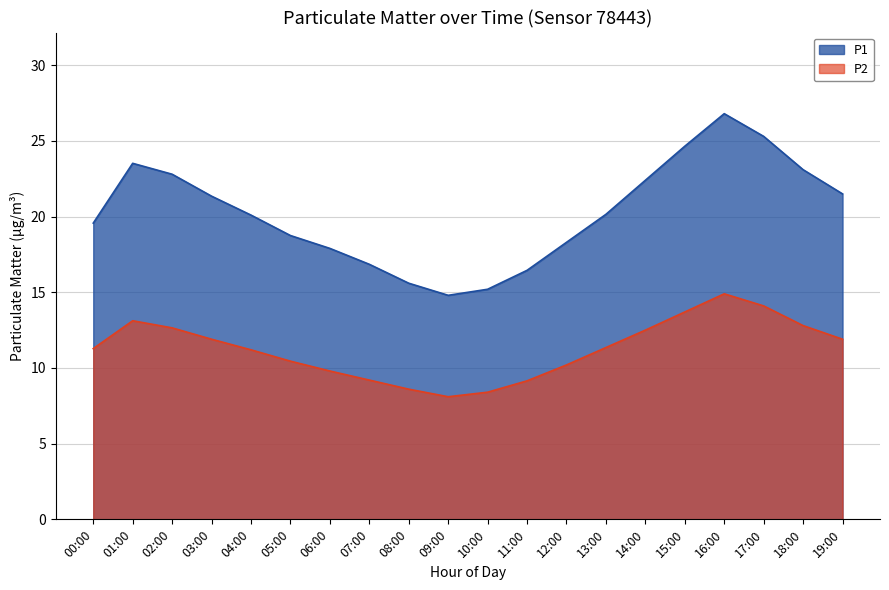

True or false: P2 and P1 intersect in this chart.

False